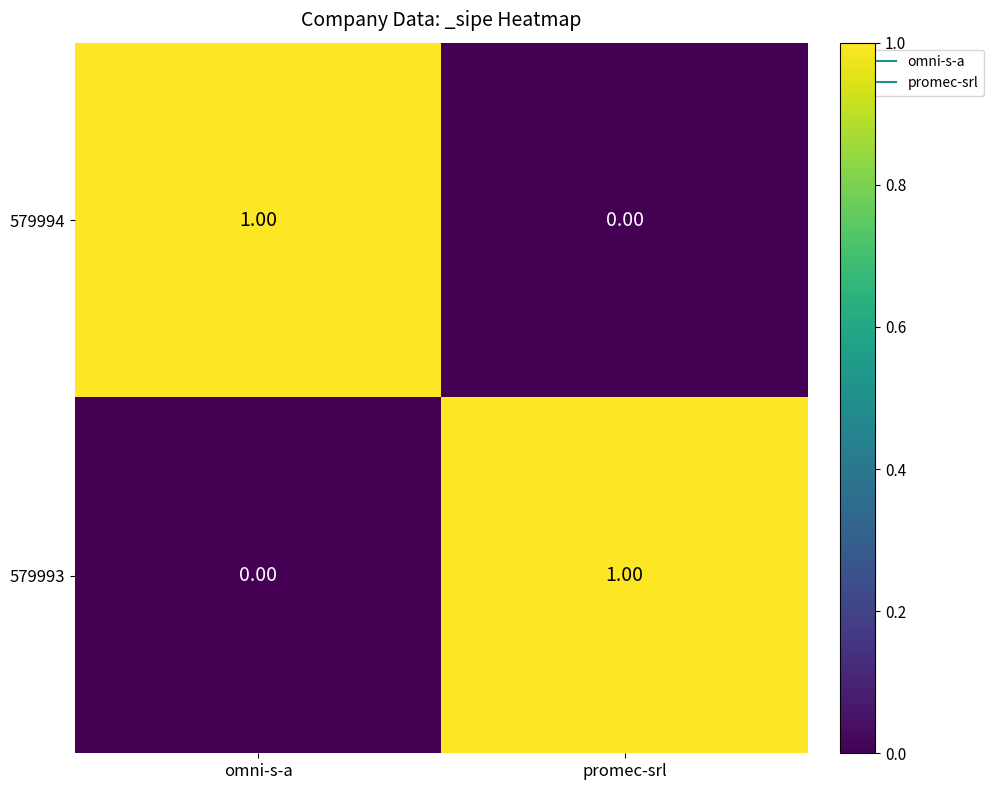

At promec-srl, list the series in order from smallest to largest.

579994, 579993